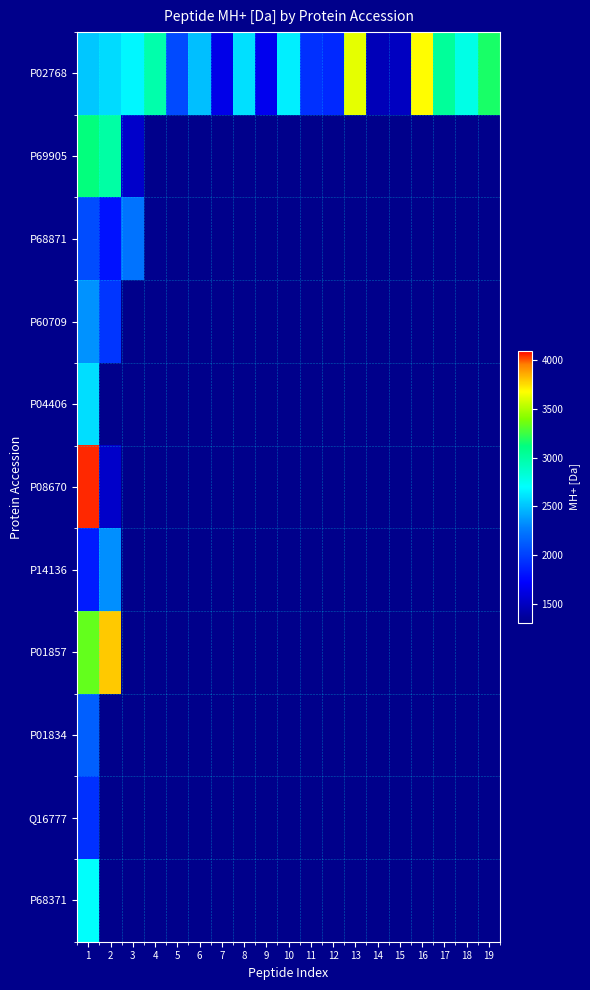

Which category has the lowest value across all series?

4